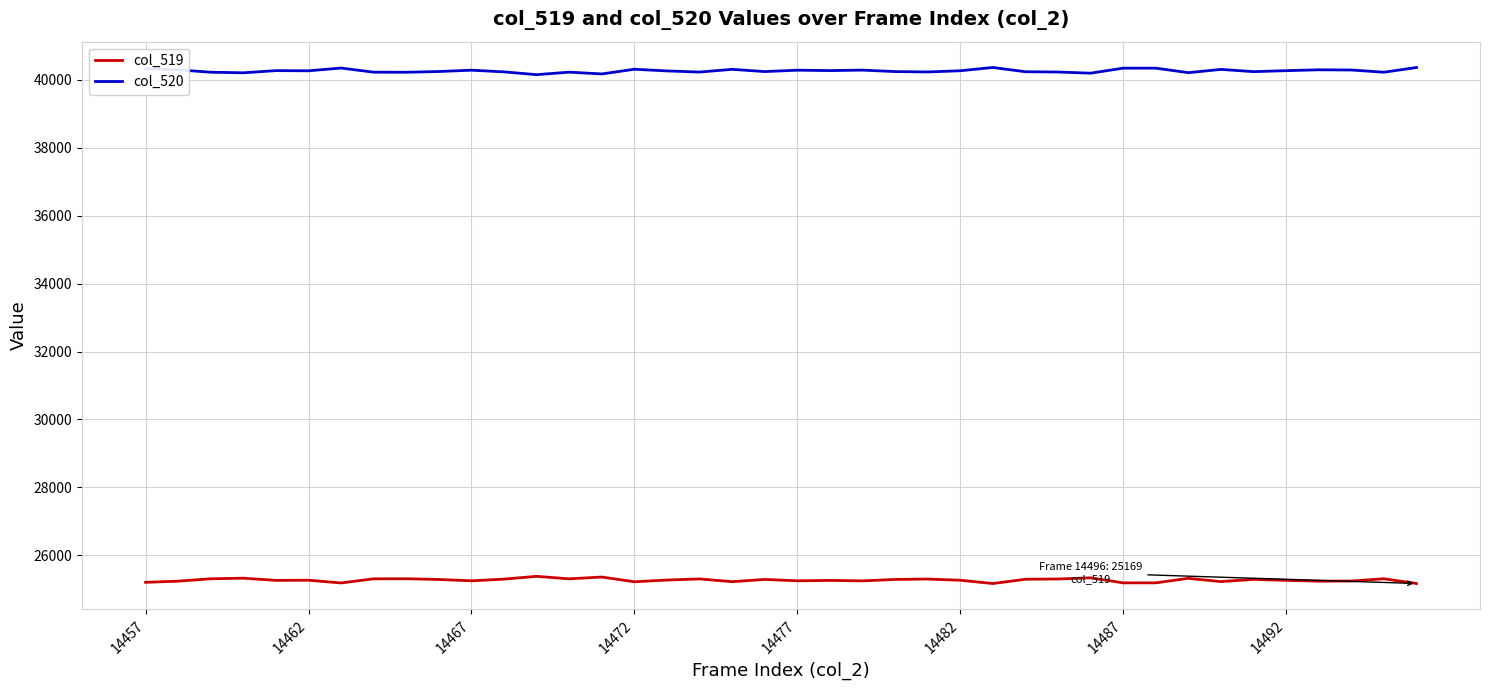

True or false: col_519 and col_520 intersect in this chart.

False